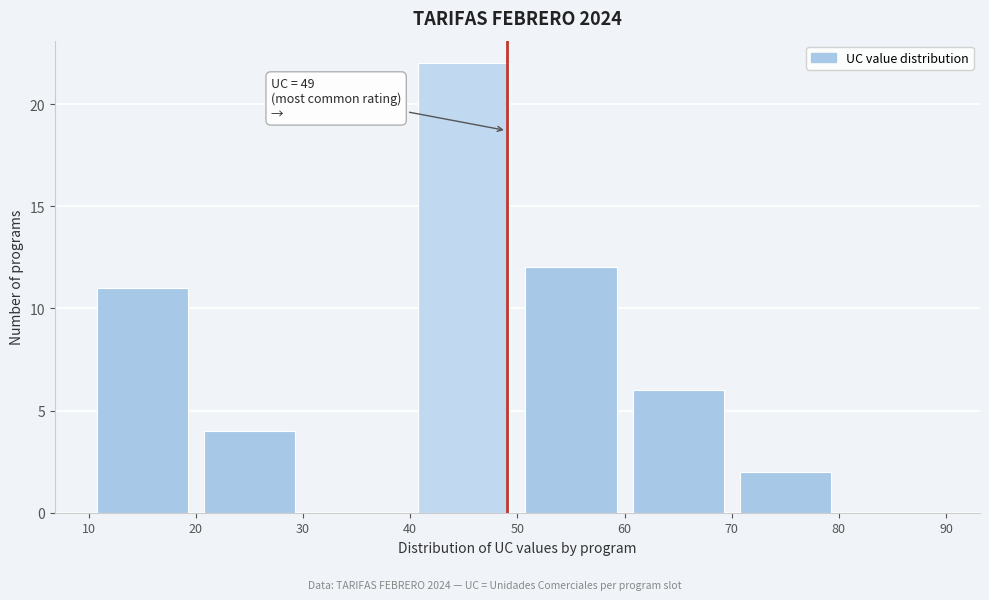

Which range on the x-axis has the tallest bar?

40 to 50